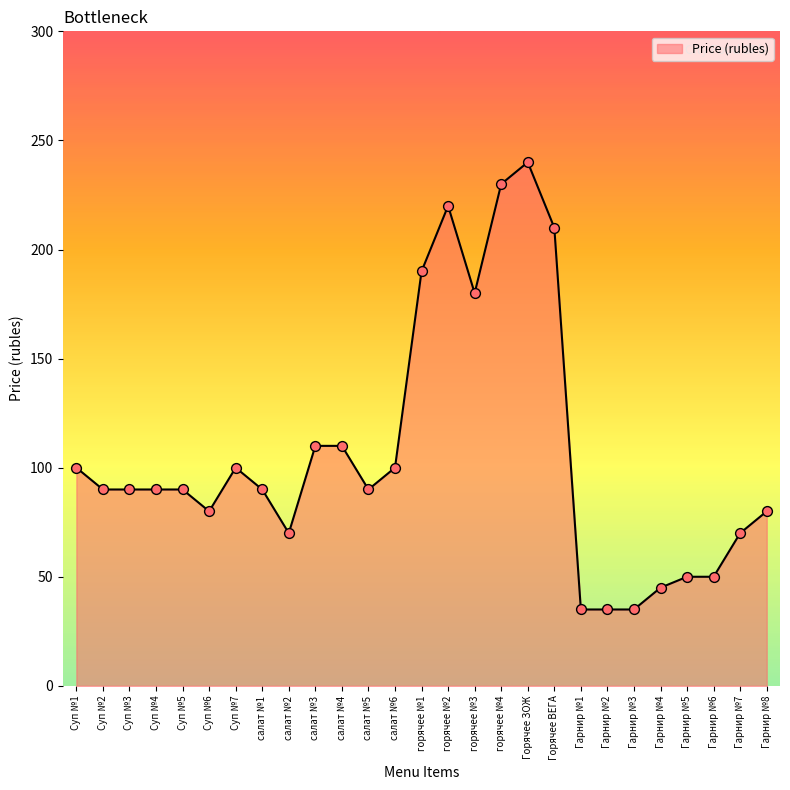

What is the ratio of the value at салат №4 to the value at Гарнир №5?

2.2